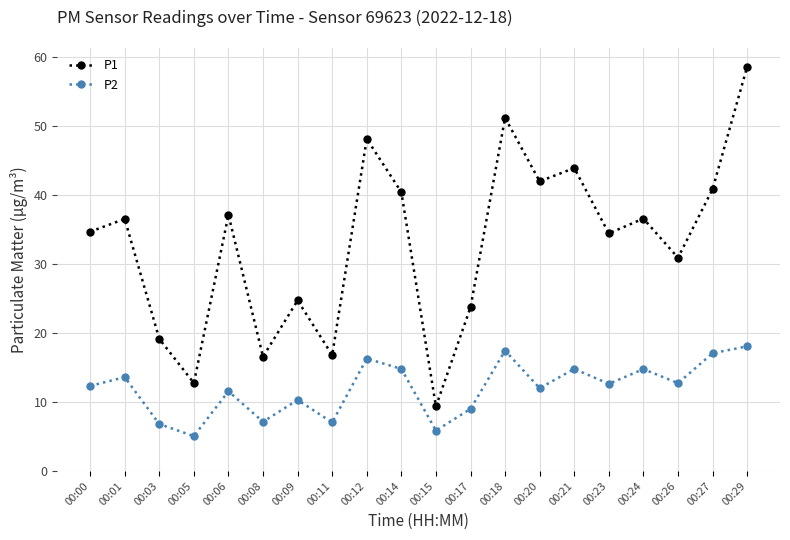

What is the spread (max minus min) of values at 00:08?

9.4